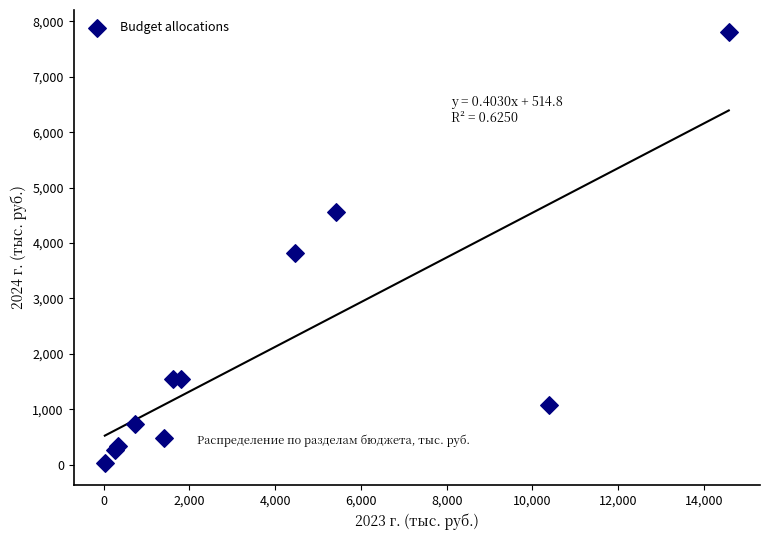

What Y value in the scatter plot is closest to 3920?

3811.9